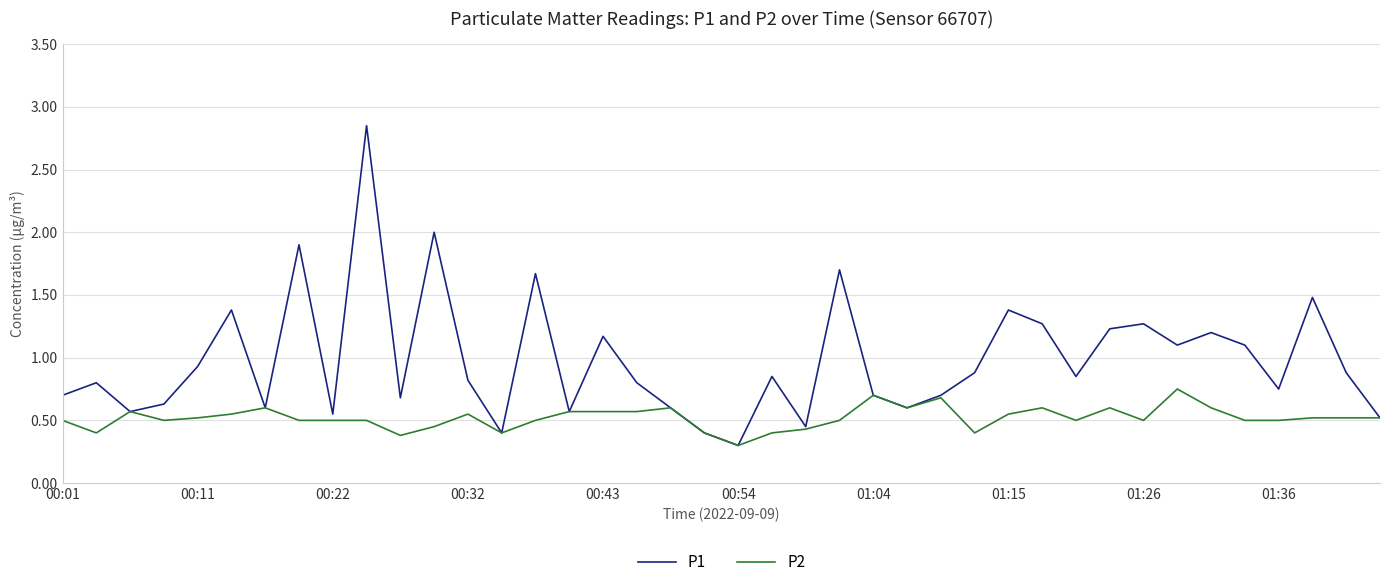

Rank the series by their maximum value, from highest to lowest.

P1, P2